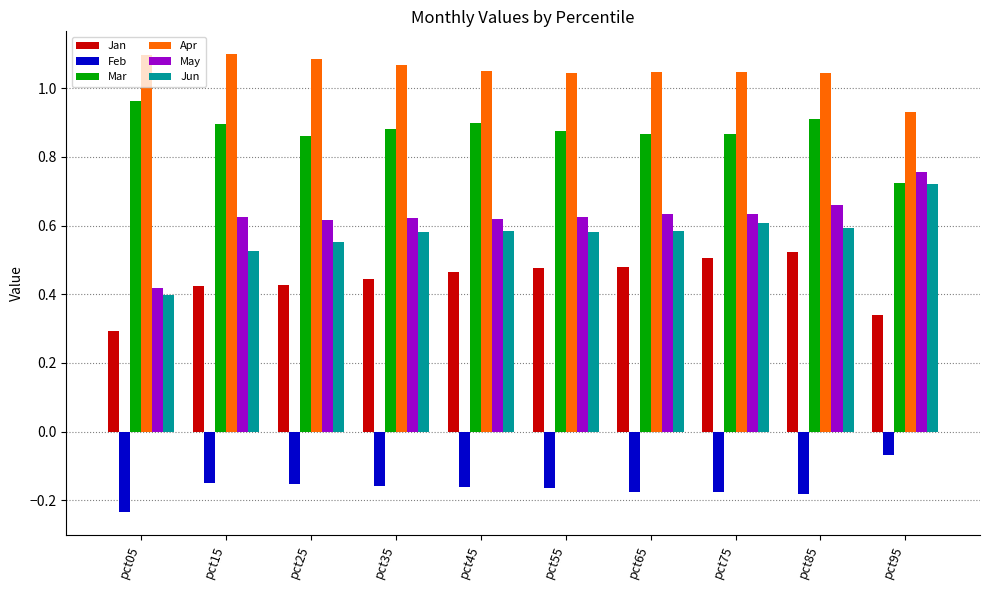

At how many categories does at least one series exceed 0?

10